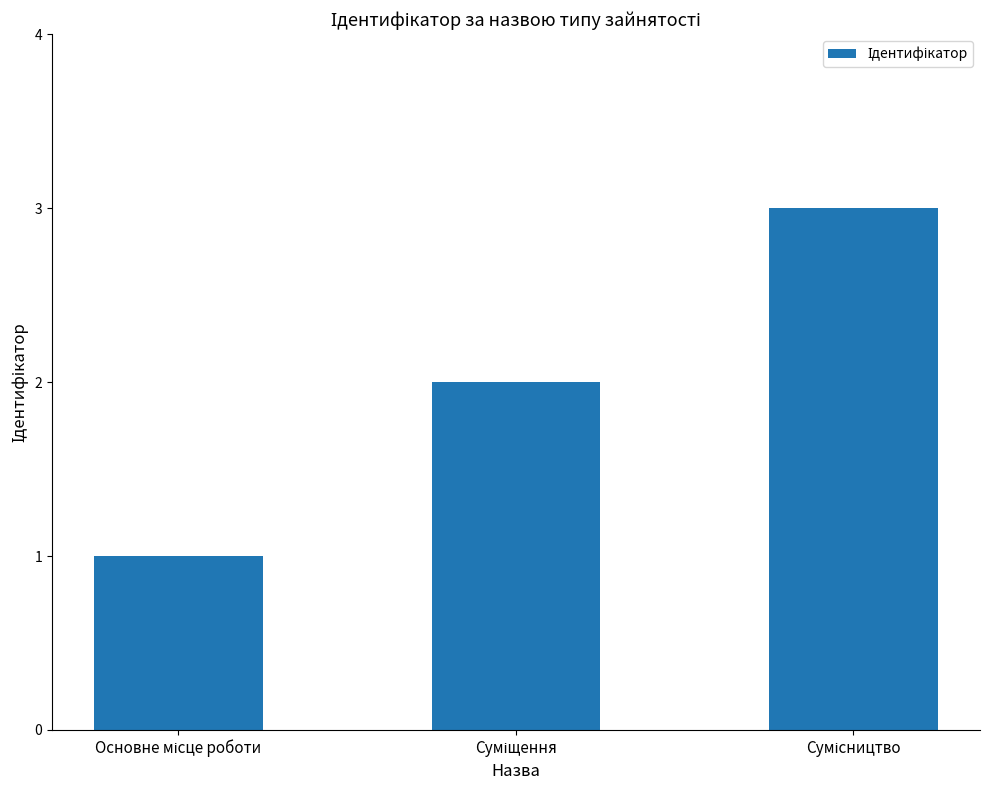

Reading right to left, list all the values displayed in this chart.

3	2	1